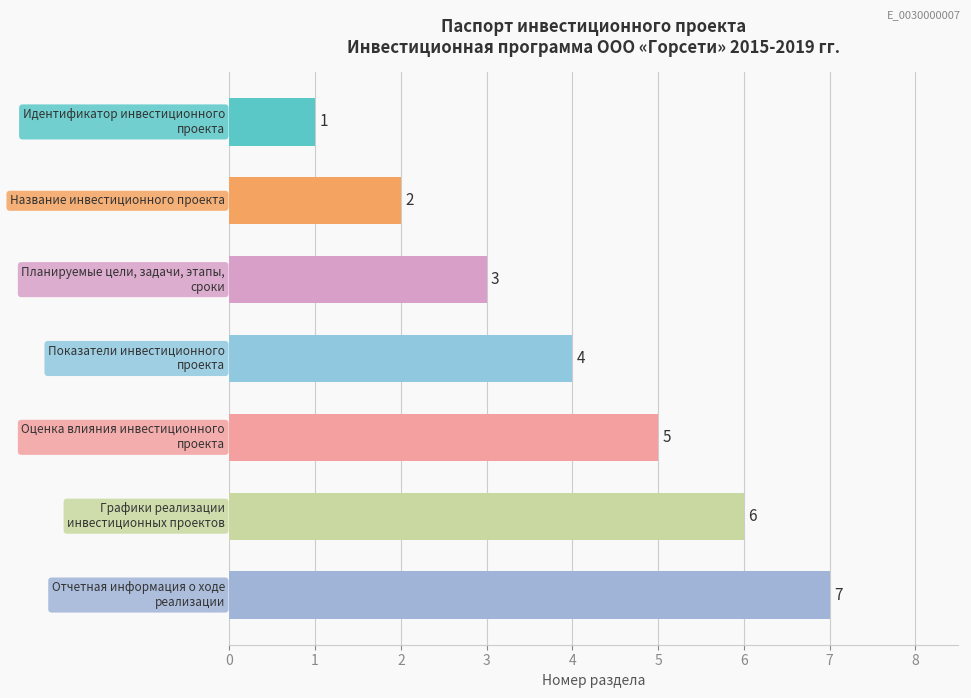

What is the difference between the maximum and minimum values?

6